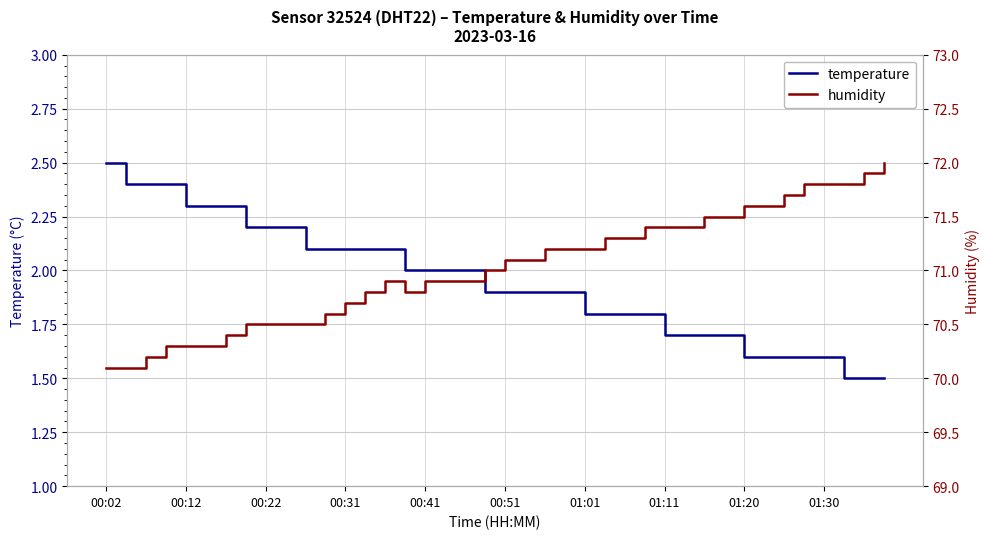

Does the chart display data point markers on the line(s)?

No